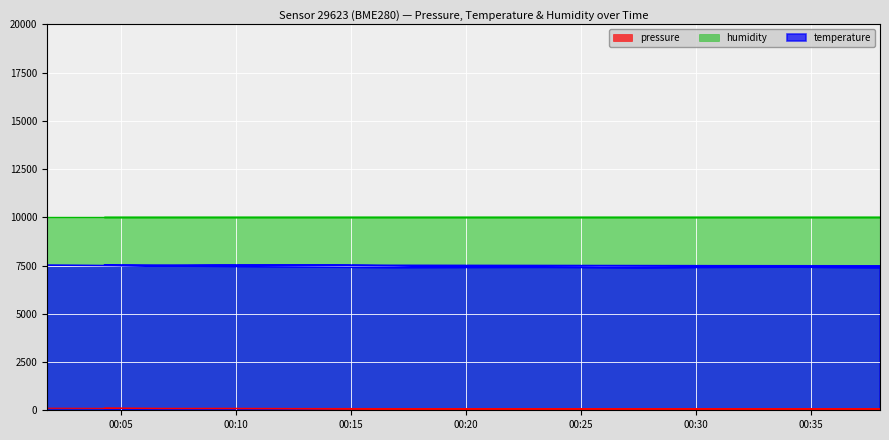

True or false: temperature and pressure cross at least once.

False